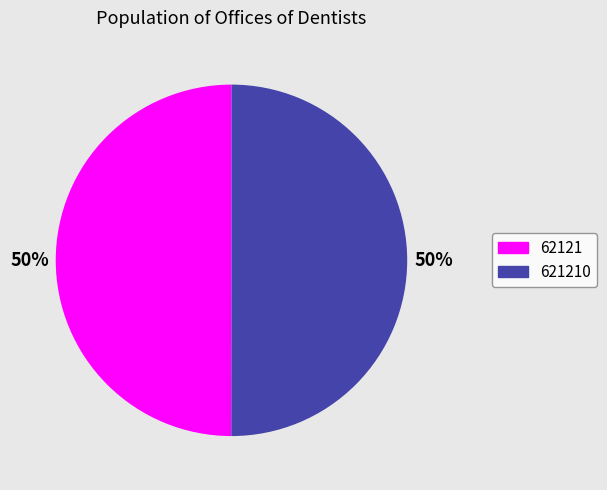

Combined, do 621210 and 62121 account for over 50%?

Yes